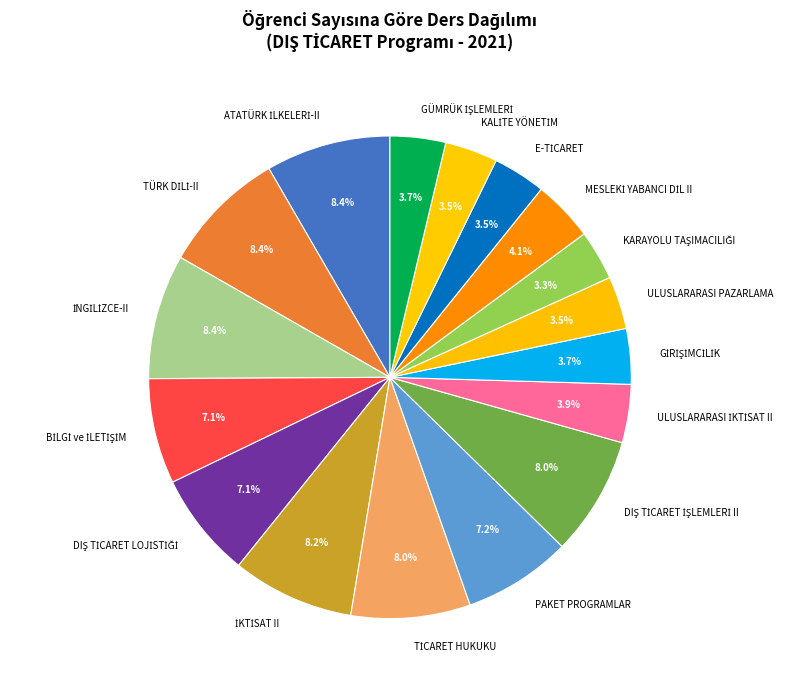

Is there any slice that represents more than half of the pie?

No